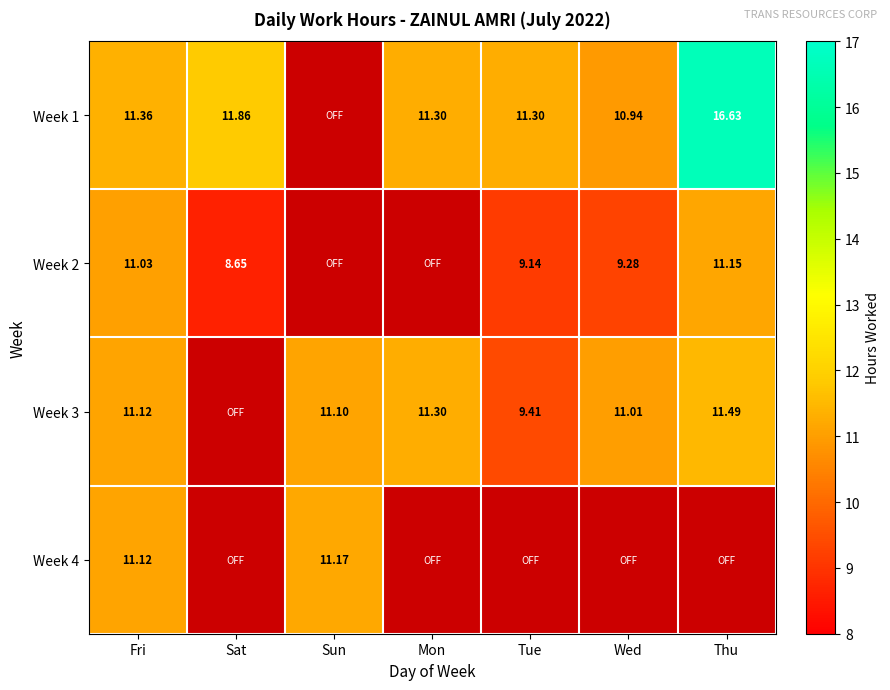

Which category has the lowest value across all series?

Sat